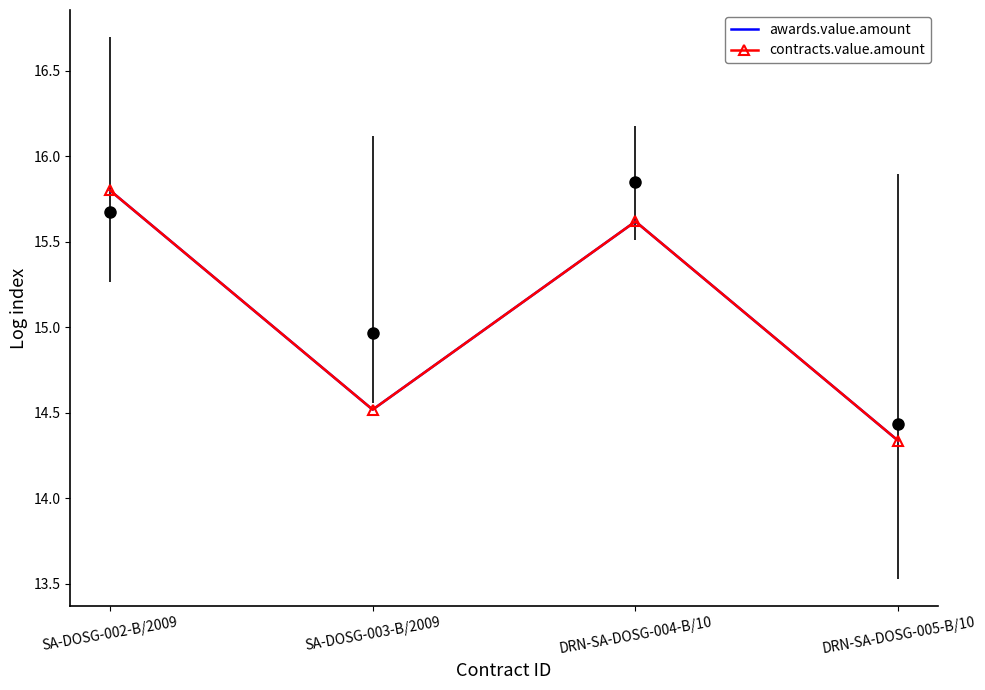

How many distinct data groups are displayed?

2